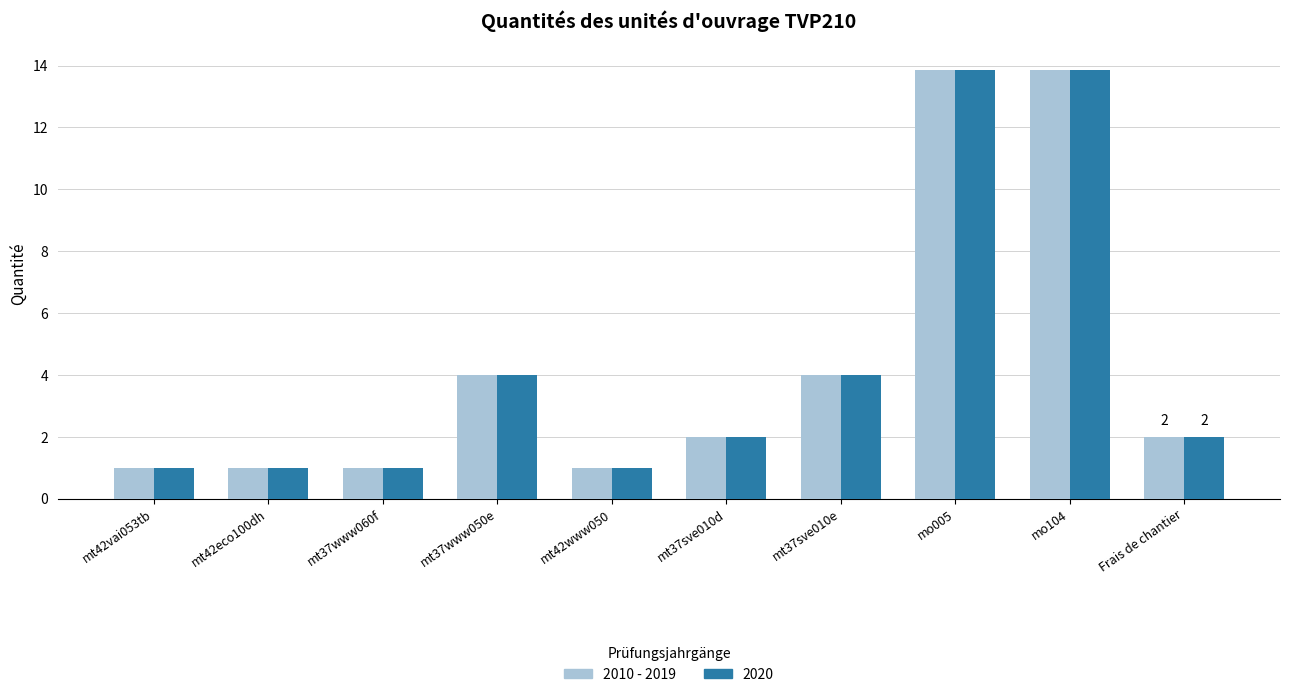

How many series are shown in this chart?

2